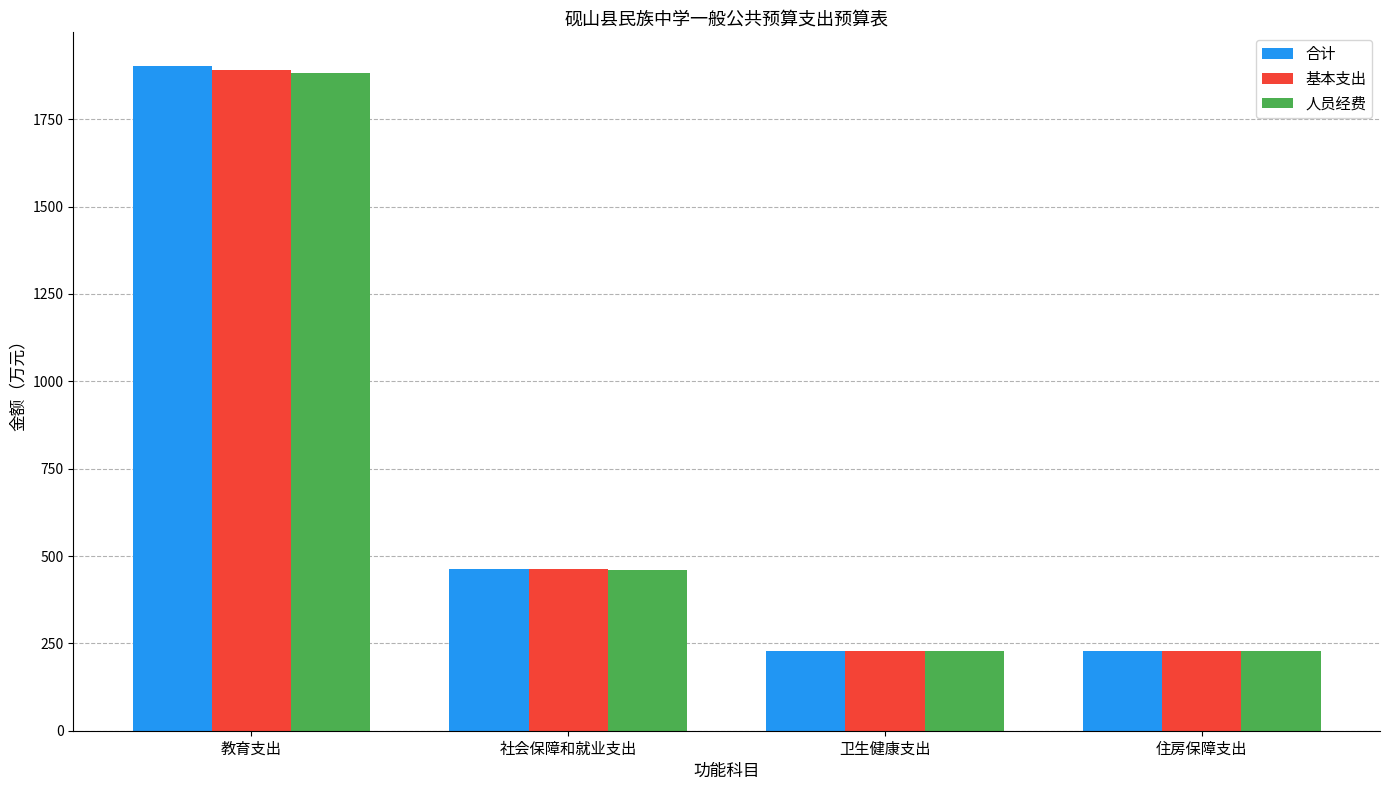

Are the bars grouped side by side (vs. stacked)?

Yes